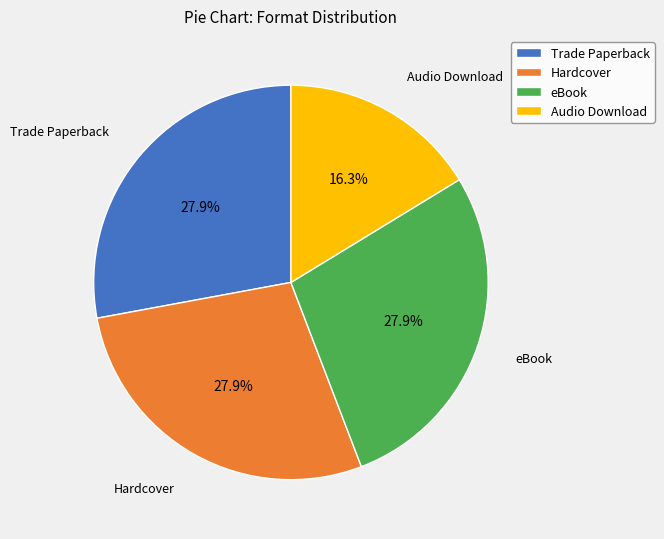

Does any single category account for the majority?

No